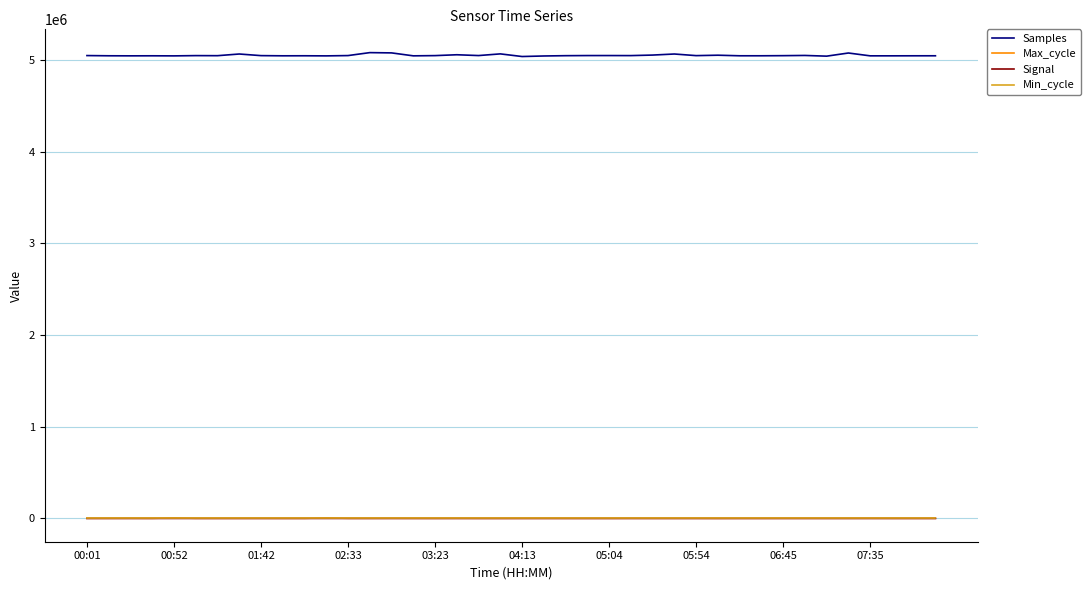

True or false: Samples and Max_cycle cross at least once.

False